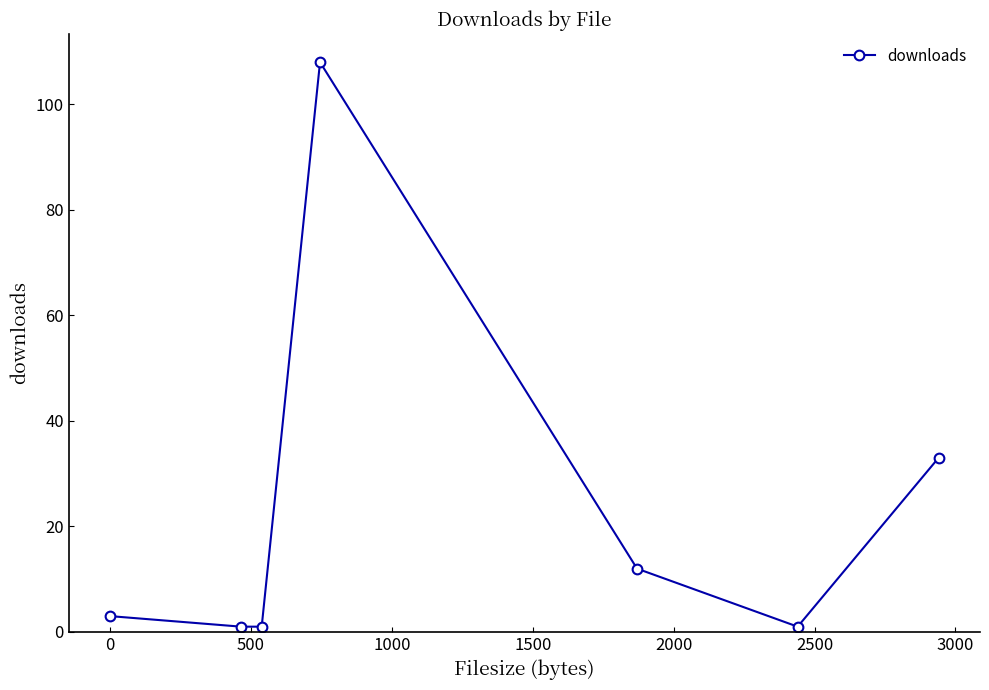

What is the difference between the second highest and second lowest values?

32